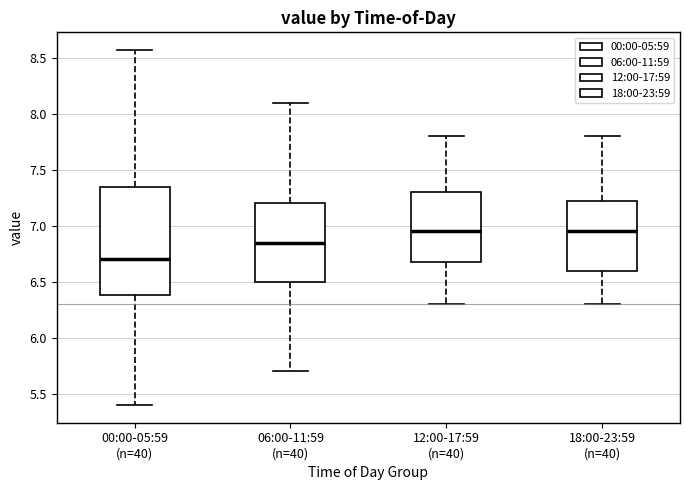

Comparing the boxes themselves (not the whiskers), which one is the tallest?

00:00-05:59 (n=40)